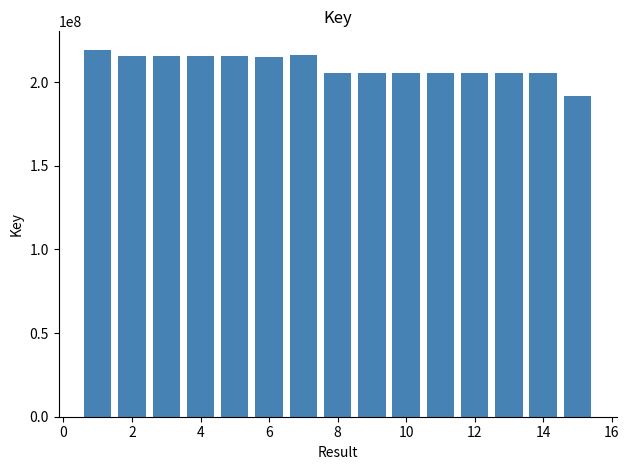

What is the difference between the second highest and minimum values?

24721076